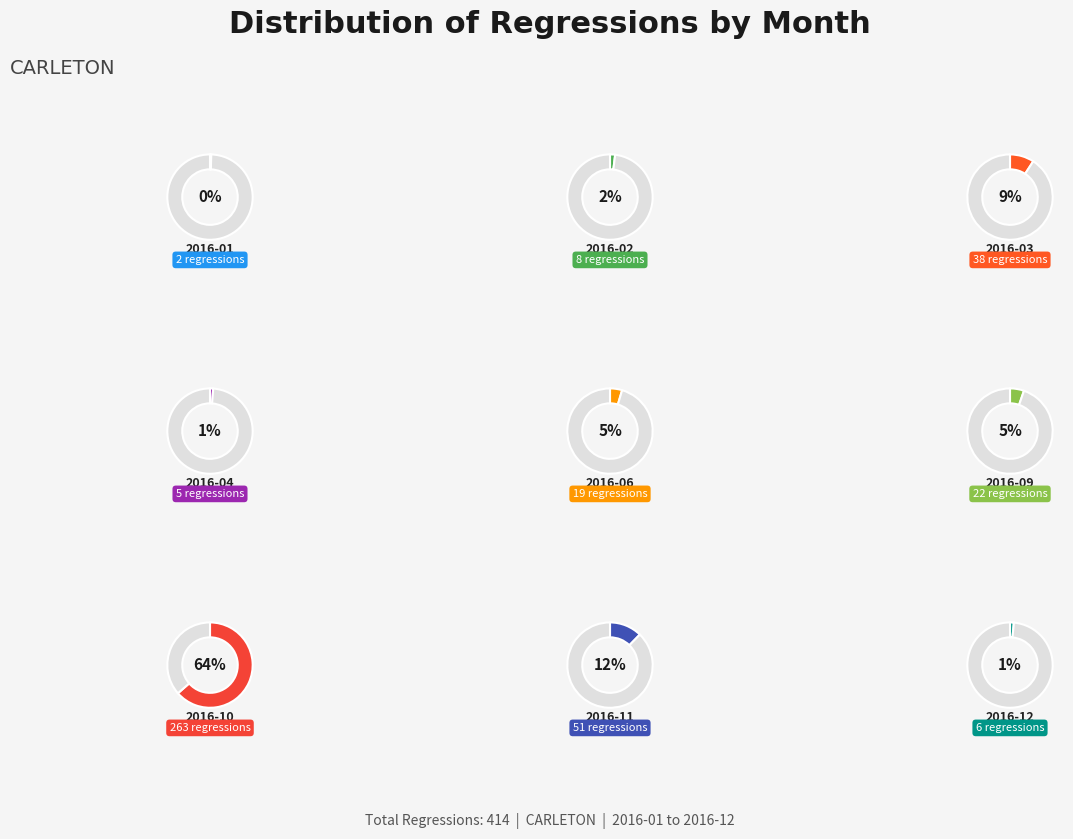

What is the majority slice?

2016-10